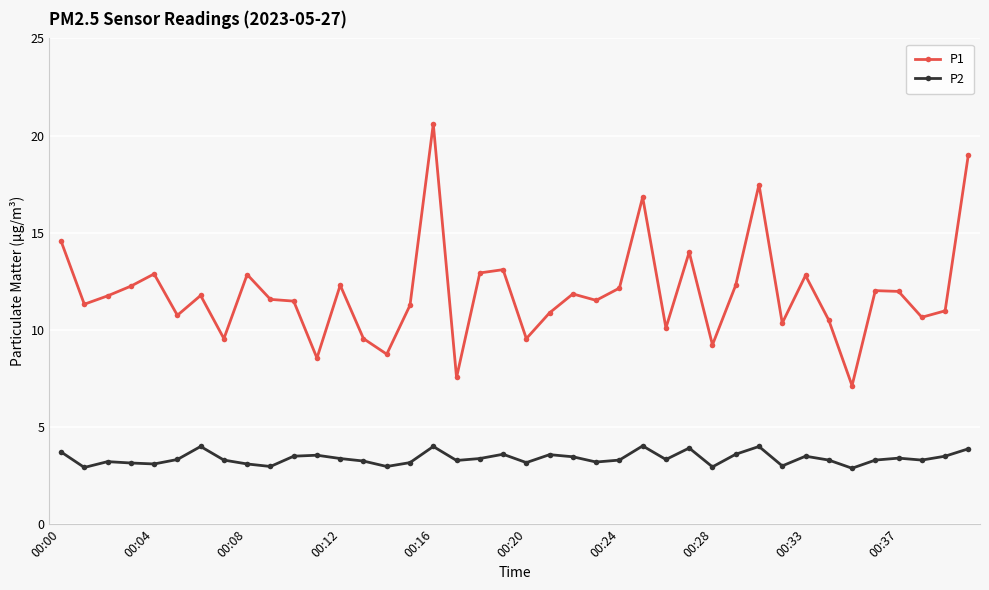

How many series are shown in this chart?

2